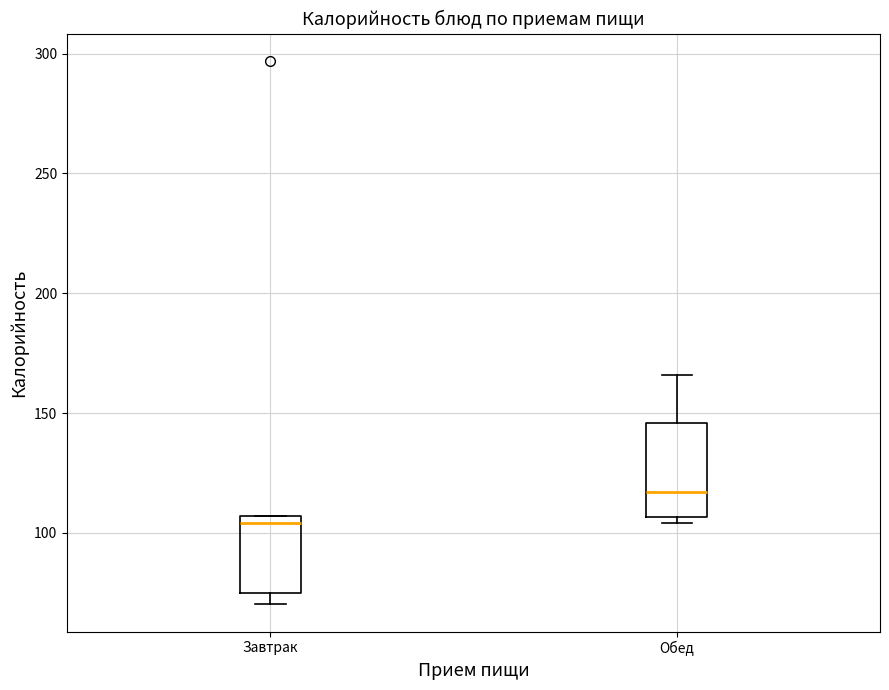

Reading left to right, transcribe this box plot: for each box, give where its median line is, the range the box spans, and where its two whiskers end, as read against the y-axis. The values are not printed on the chart, so give them approximately, as read against the axis.

Завтрак: median 105 (just below the box's upper edge), box 75 to 105, whiskers 70 to 105
Обед: median 115, box 105 to 145, whiskers 105 (just below the box's lower edge) to 165